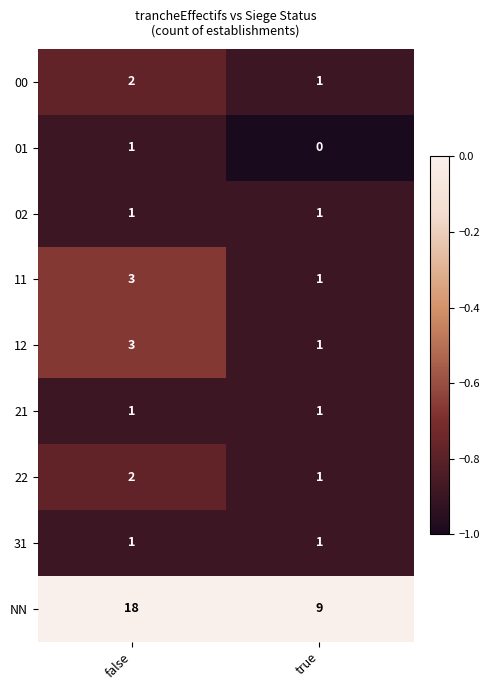

The value of 31 at false is 1. True or false?

True